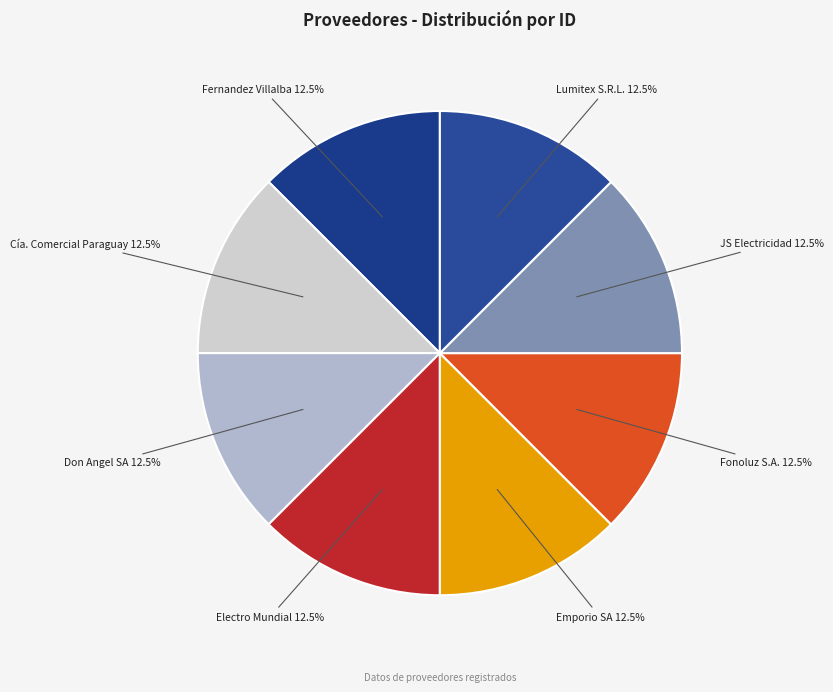

Approximately how many times larger is the value at Don Angel SA compared to JS Electricidad?

1.0